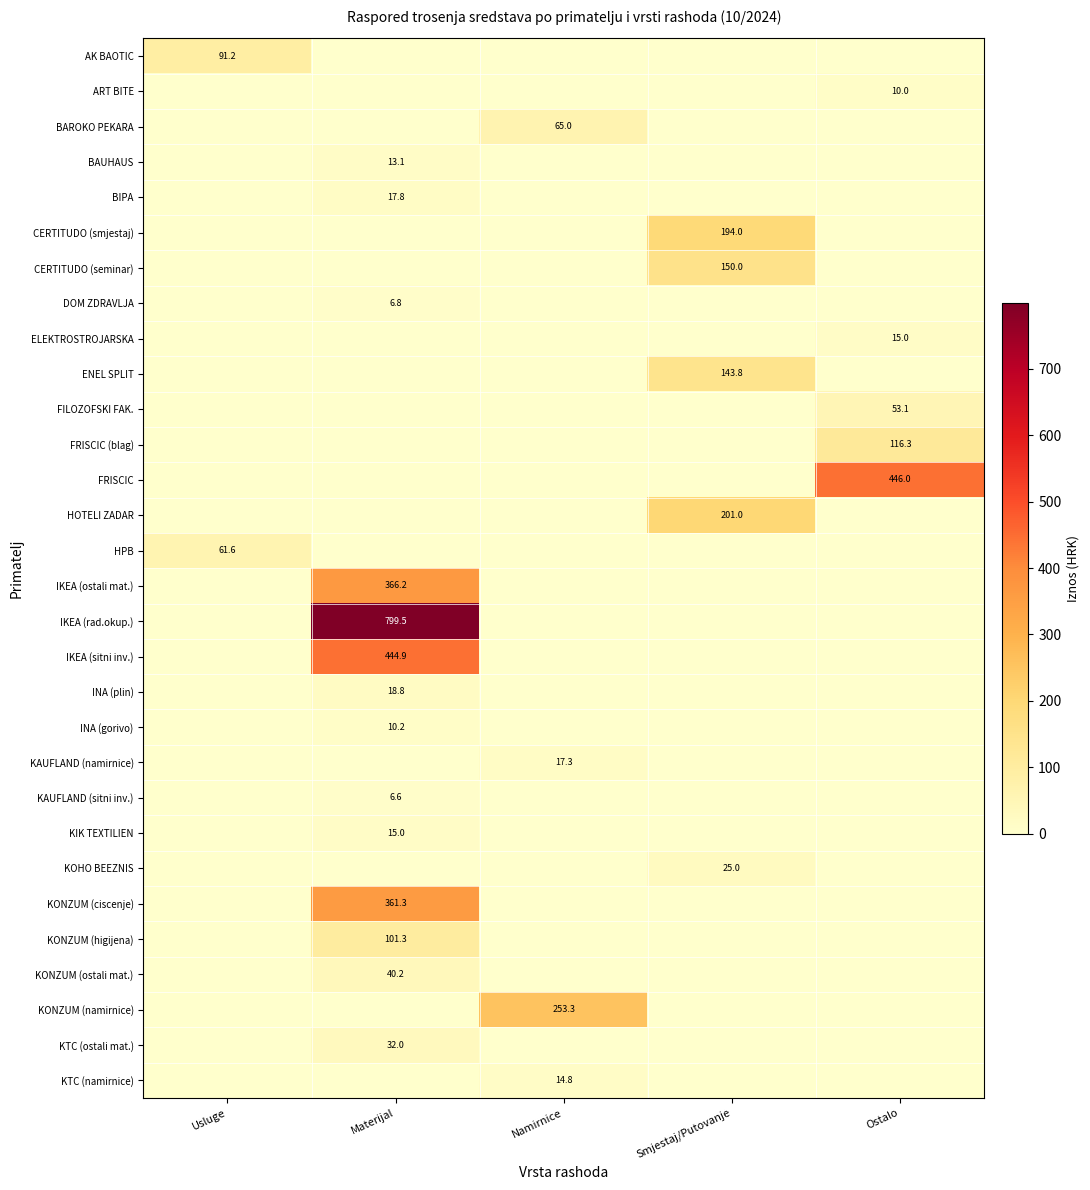

The value of CERTITUDO (smjestaj) at Smjestaj/Putovanje is 274.5. True or false?

False